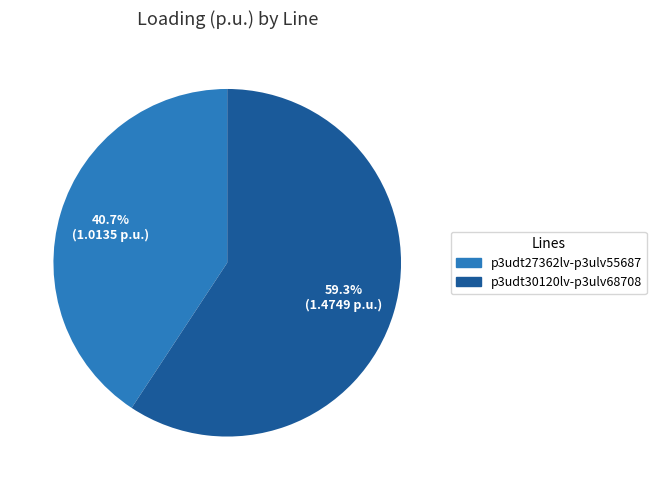

Is there a majority slice in this chart?

Yes